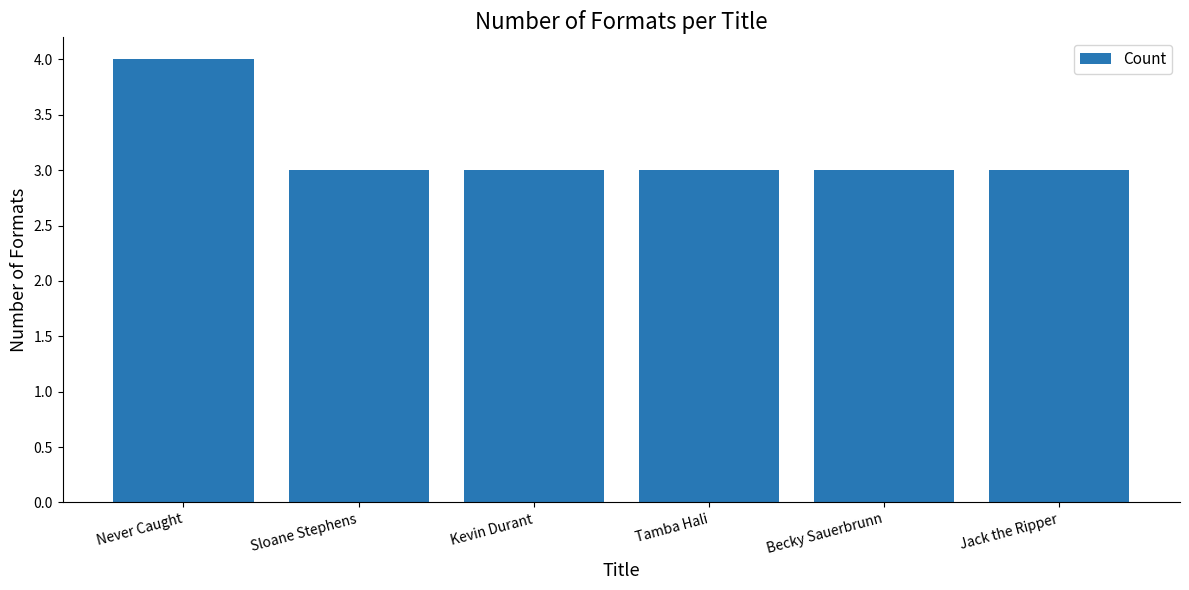

What value does the data have at Jack the Ripper?

3